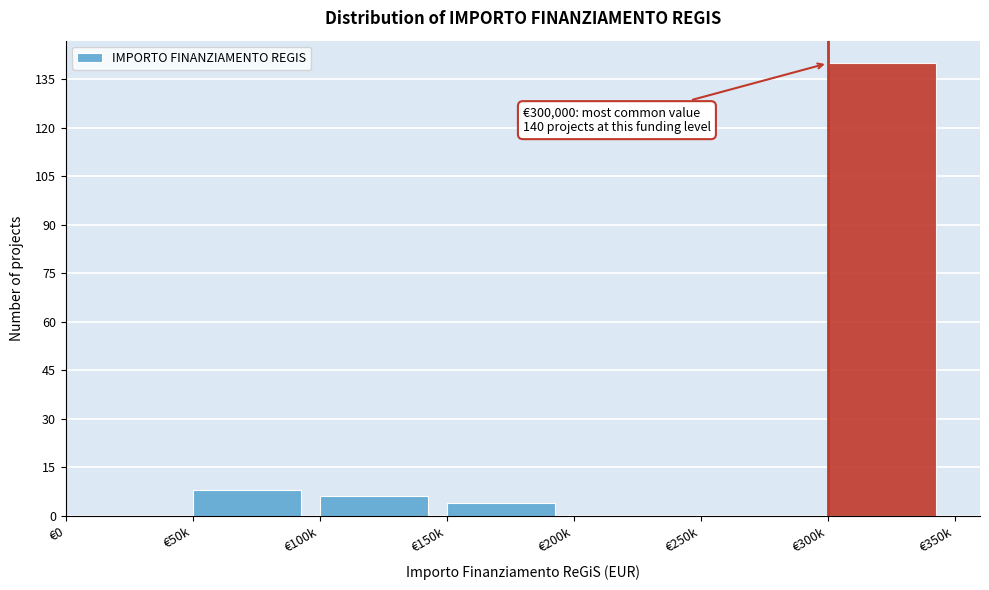

Reading left to right, transcribe all the data shown in this chart.

€0=0	€50k=8	€100k=6	€150k=4	€200k=0	€250k=0	€300k=140